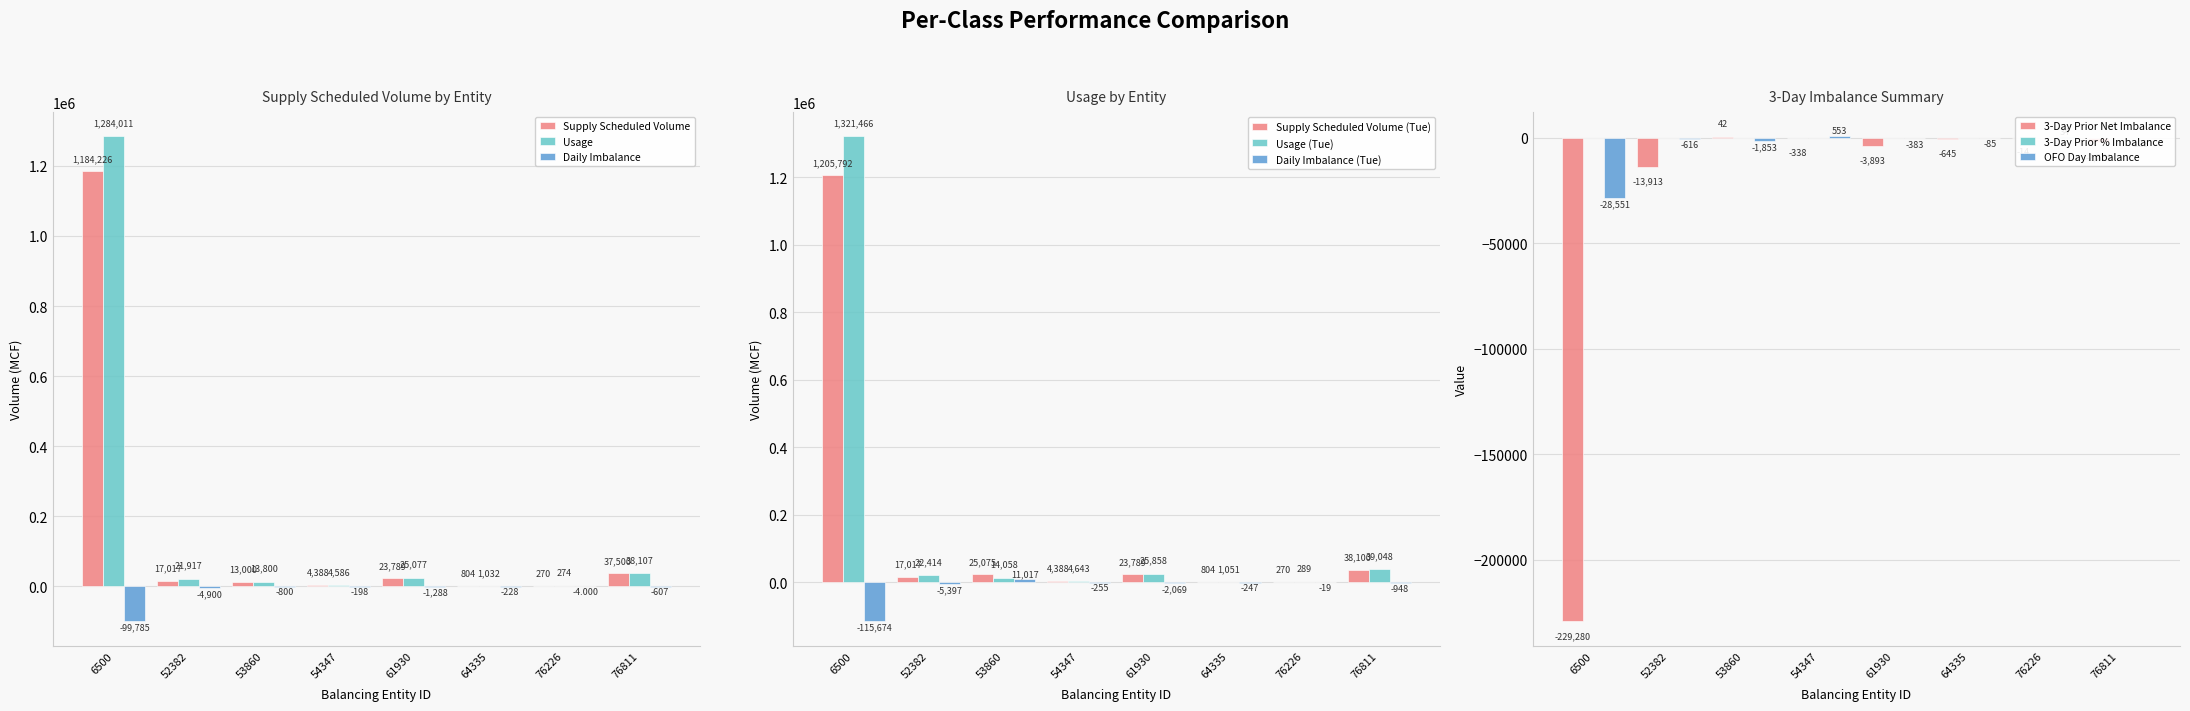

The Daily Imbalance series shows -2 at 76226. True or false?

False